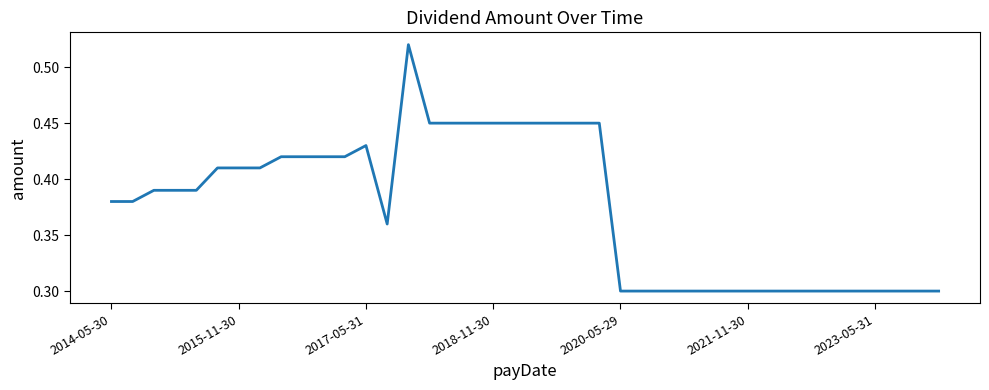

What is the sum of all values?

15.0